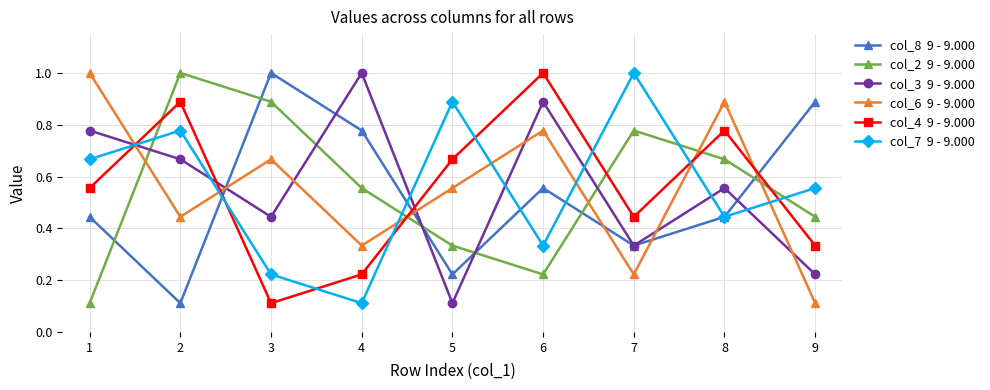

What is the spread (max minus min) of values at 2?

0.9